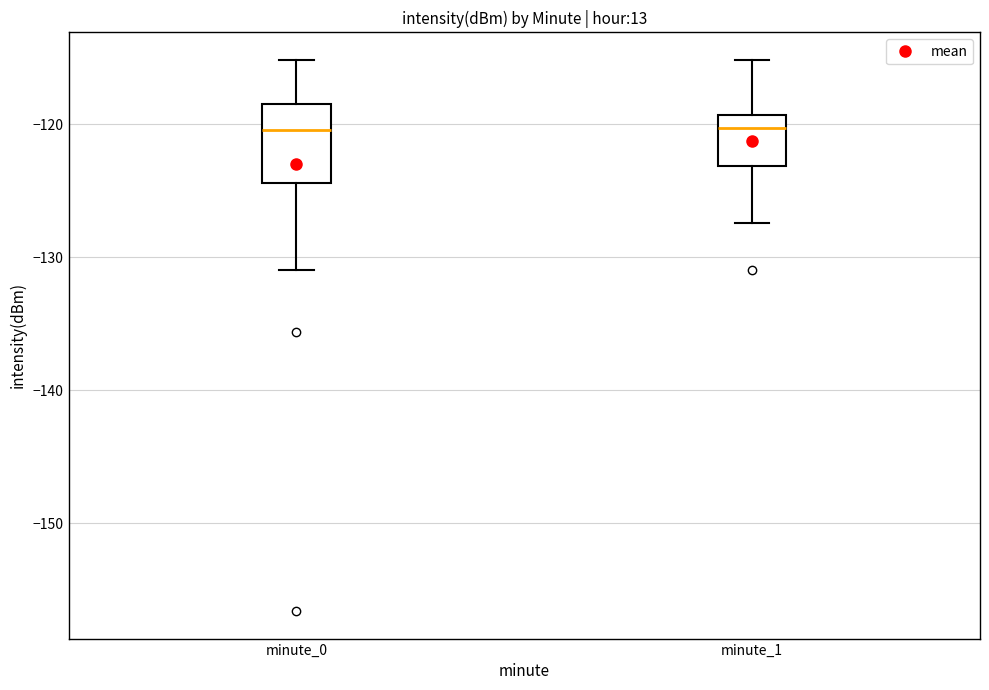

Where does the upper whisker of the box for minute_0 end on the y-axis? The values are not printed on the chart, so give them approximately, as read against the axis.

-115